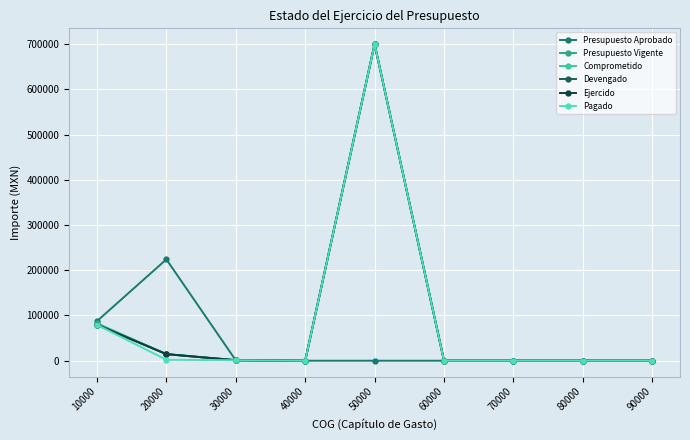

Is this an area chart (filled region under the line)?

No